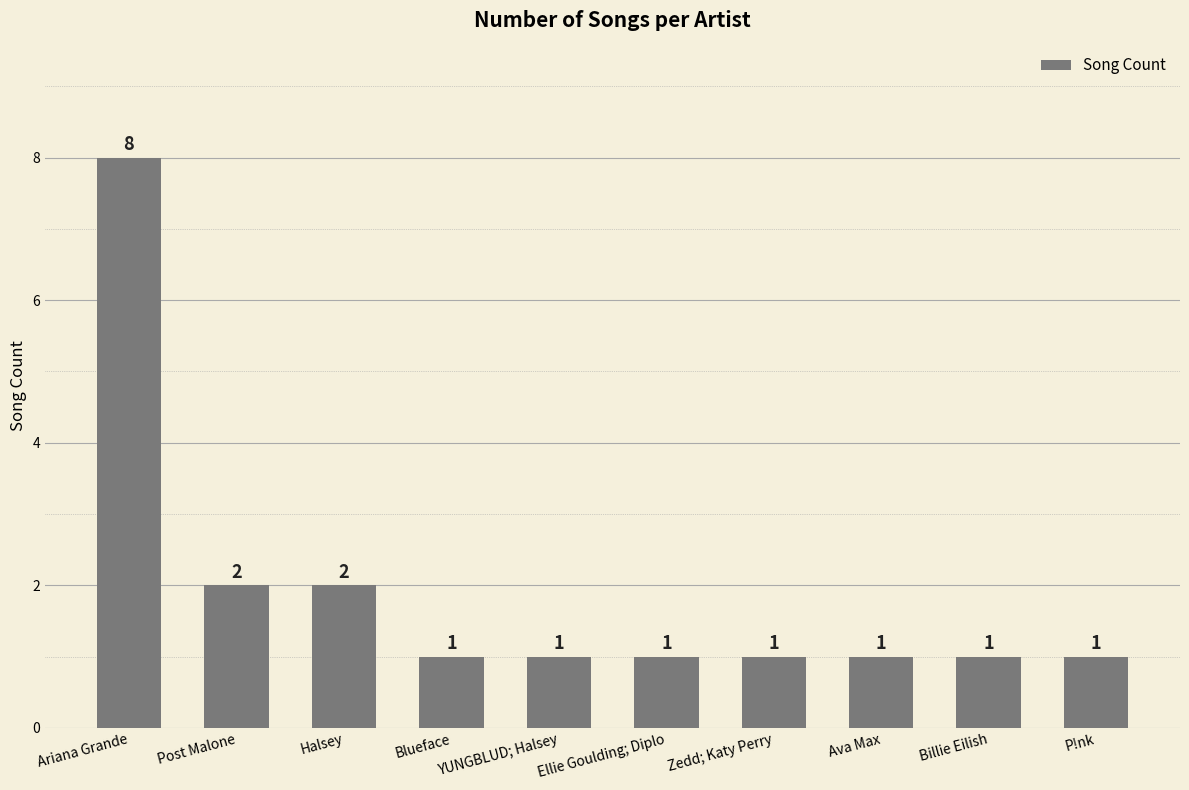

Reading left to right, transcribe all the data shown in this chart.

8	2	2	1	1	1	1	1	1	1